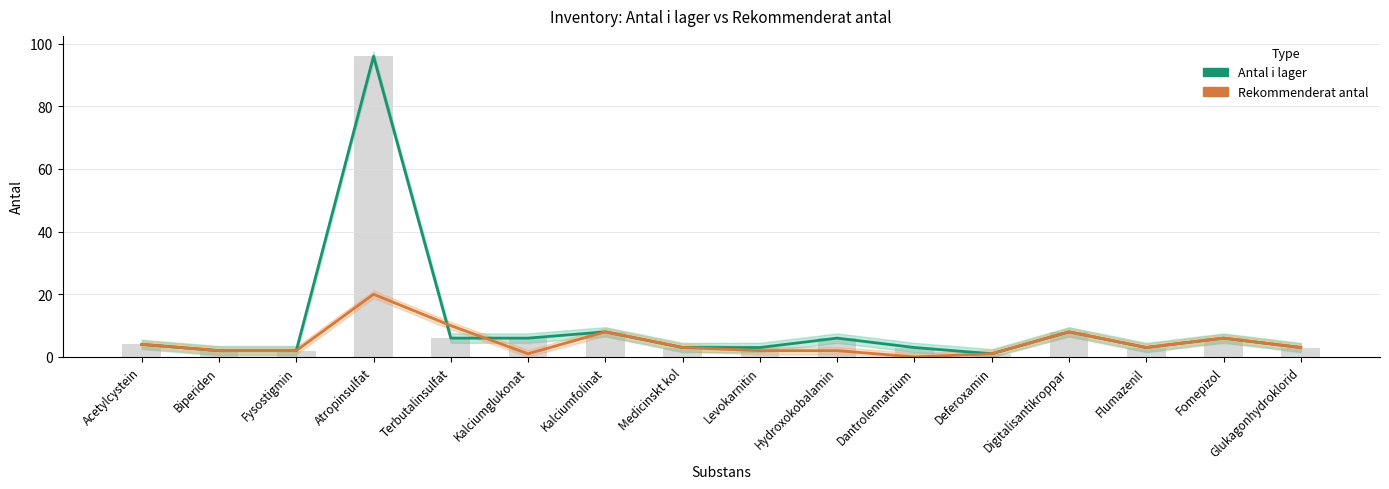

What is the total value across all series at Kalciumglukonat?

7